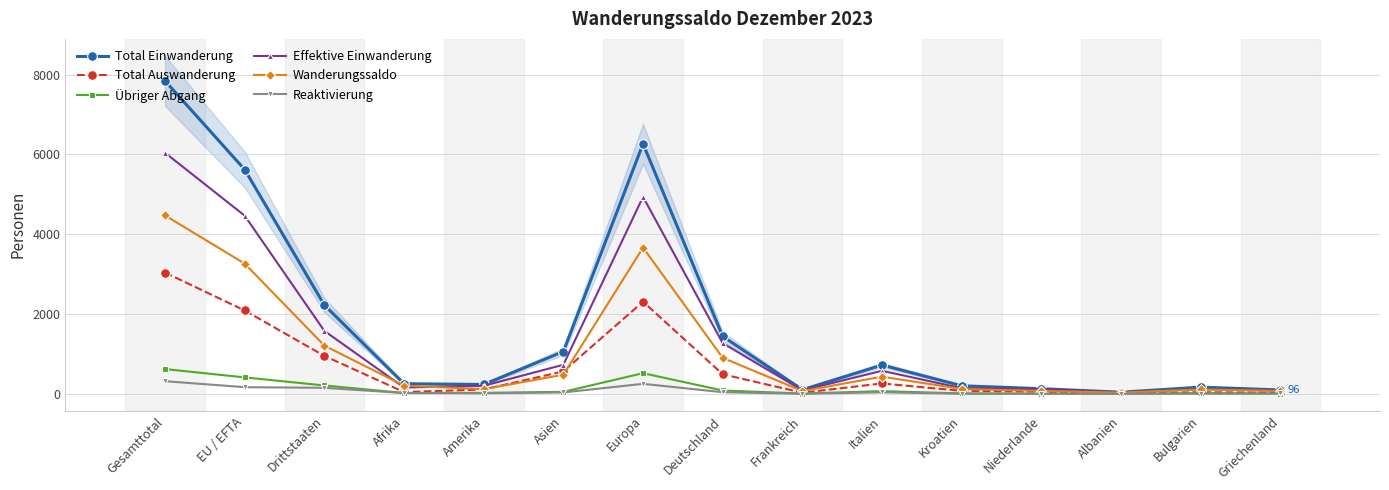

Where does the Reaktivierung series first go above 18?

Gesamttotal